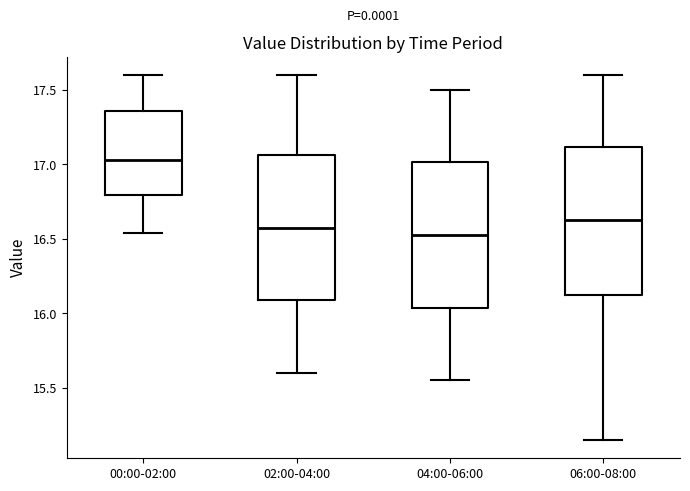

Where does the upper whisker of the box for 04:00-06:00 end on the y-axis? The values are not printed on the chart, so give them approximately, as read against the axis.

17.50